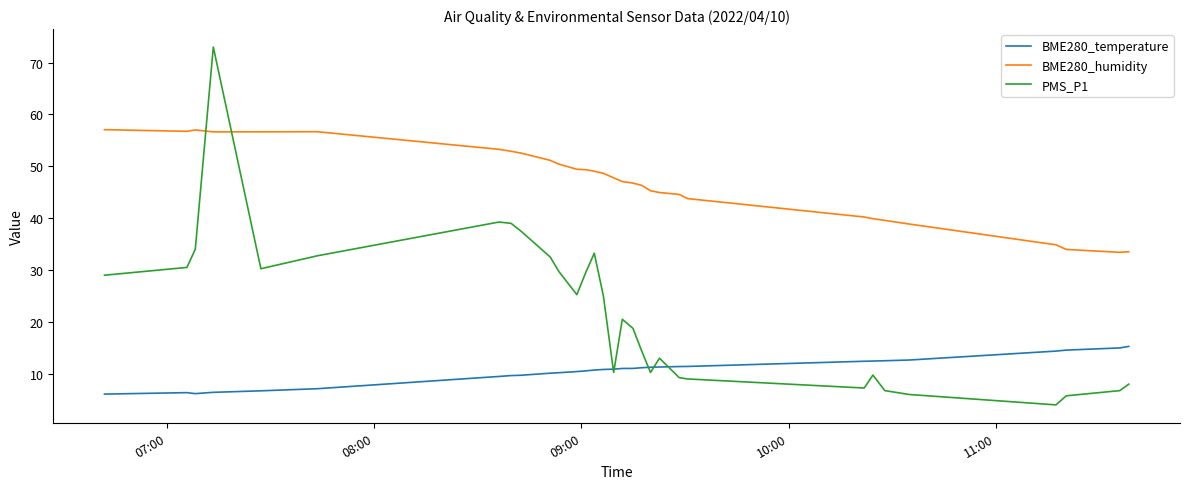

Which series has the largest total across all categories?

BME280_humidity